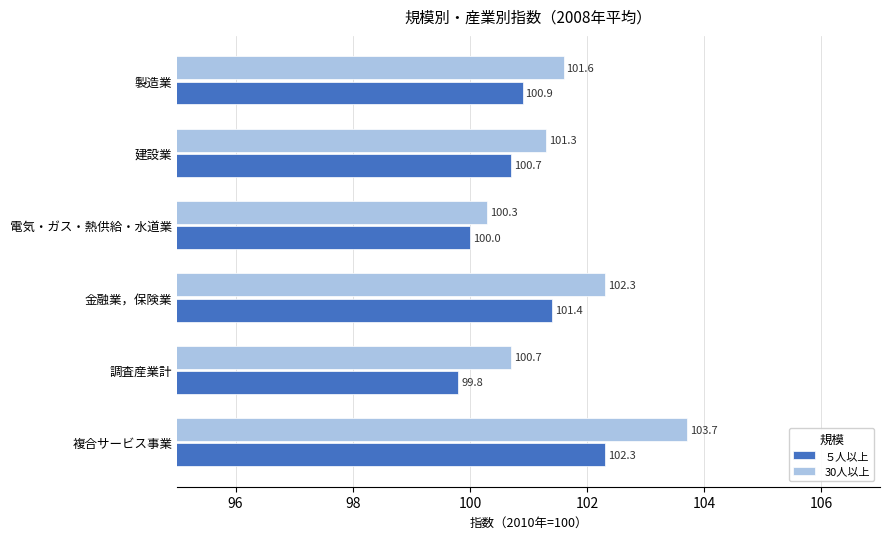

Is the value of ５人以上 at 調査産業計 greater than the value of 30人以上 at 電気・ガス・熱供給・水道業?

No